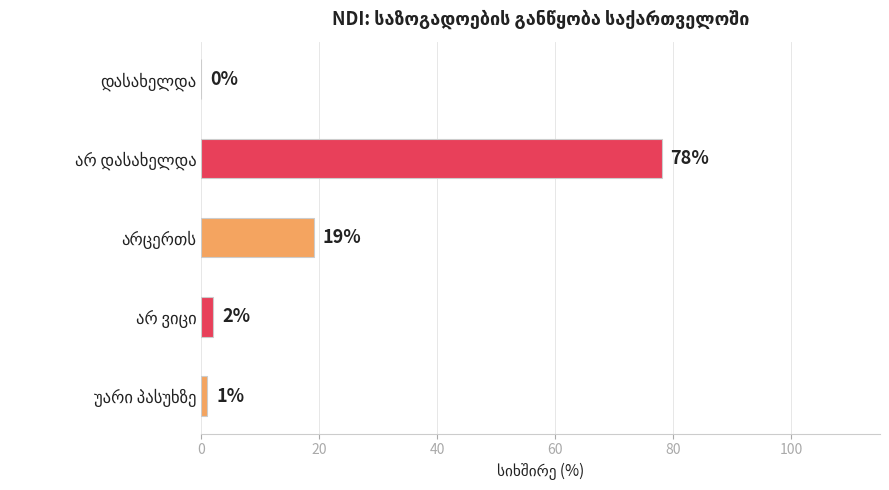

What is the sum of all values?

100